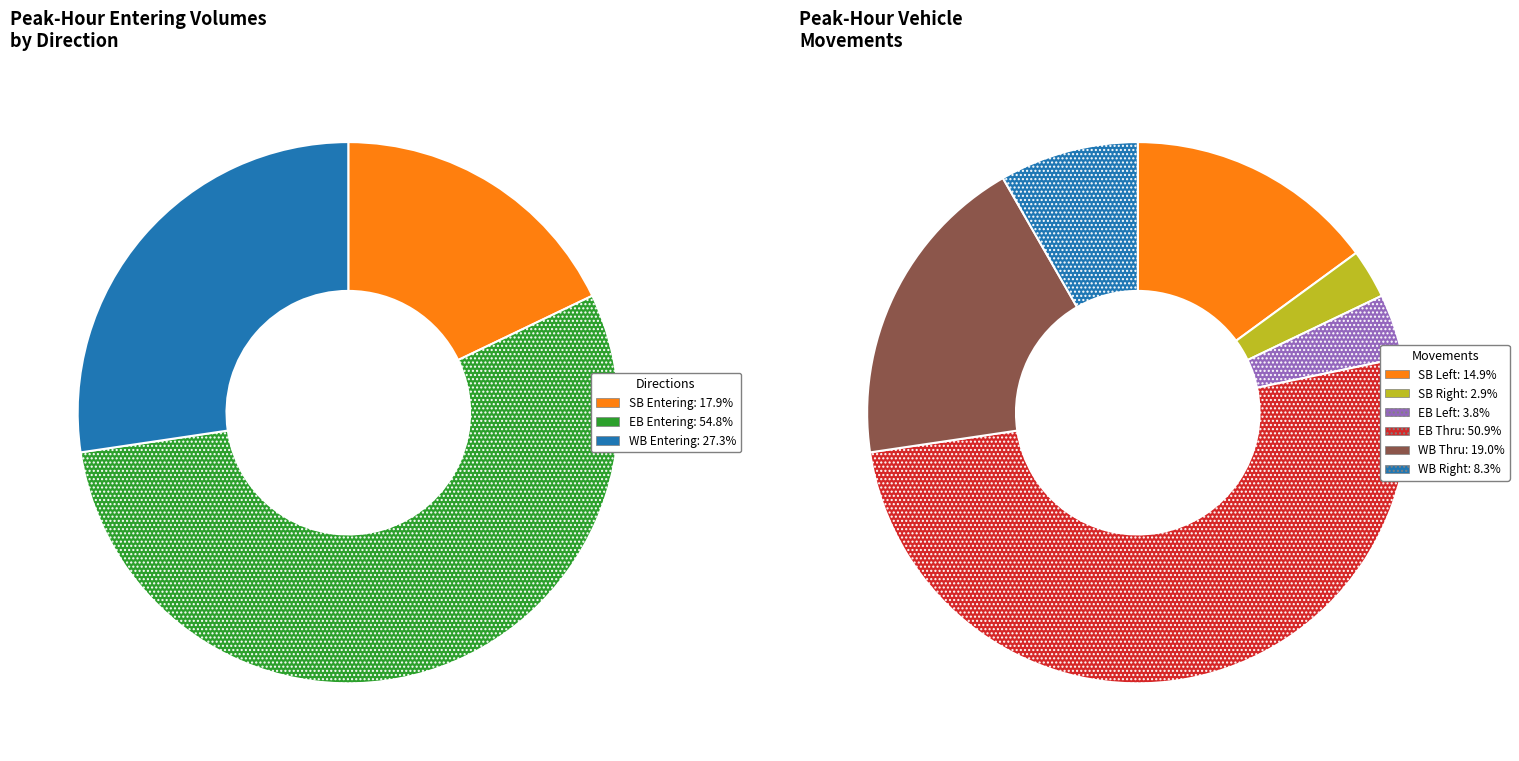

What is the majority slice?

EB